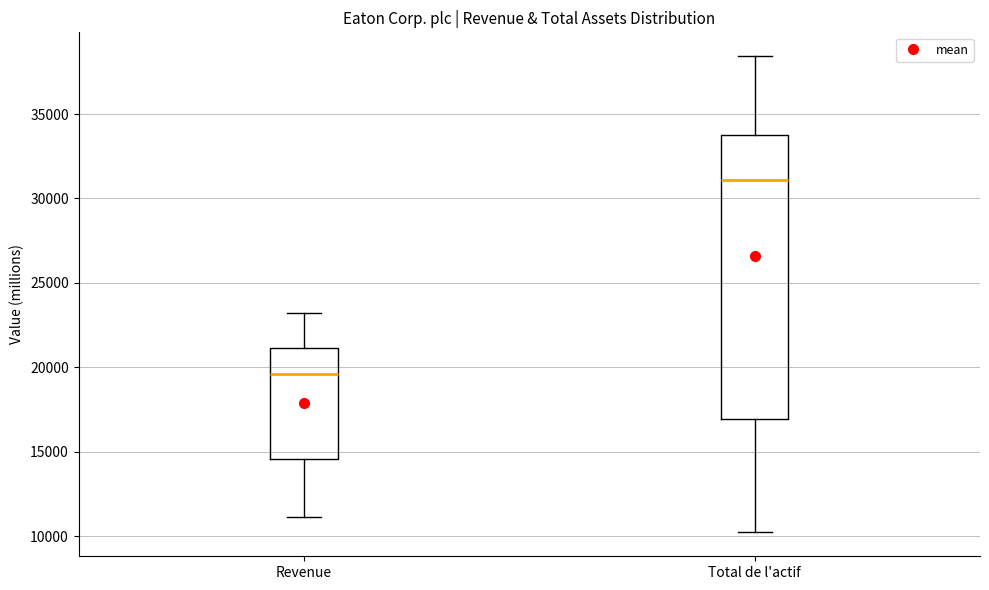

Comparing the boxes themselves (not the whiskers), which one is the tallest?

Total de l'actif